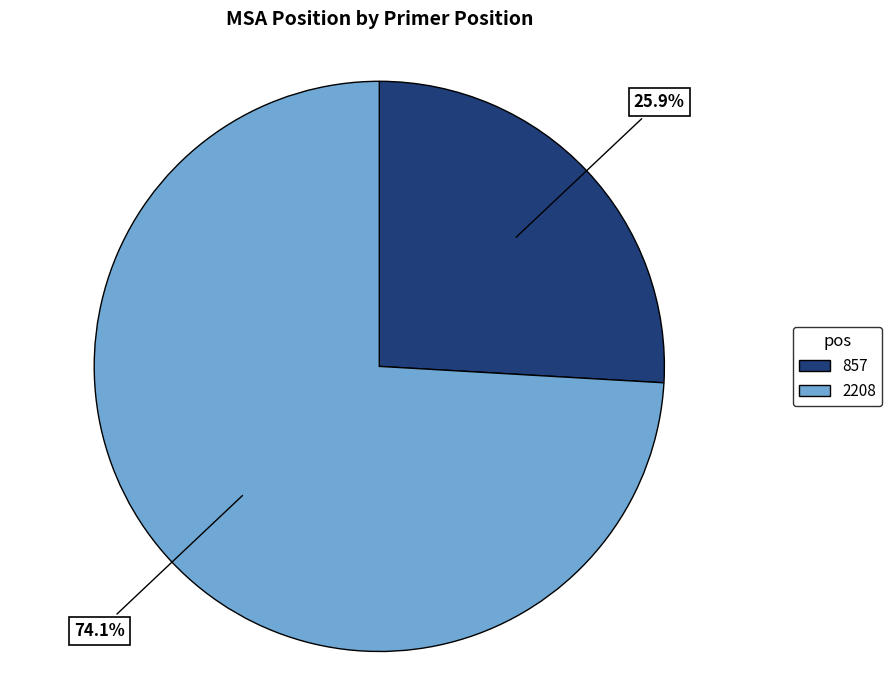

The 2208 slice represents 74% of the pie. True or false?

True